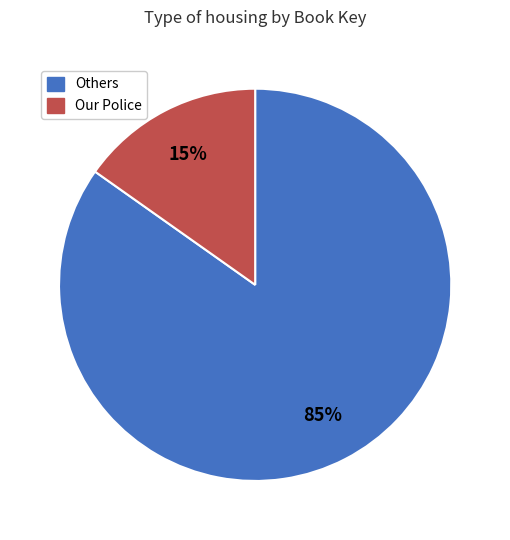

To the nearest percent, what is the average slice percentage?

50%